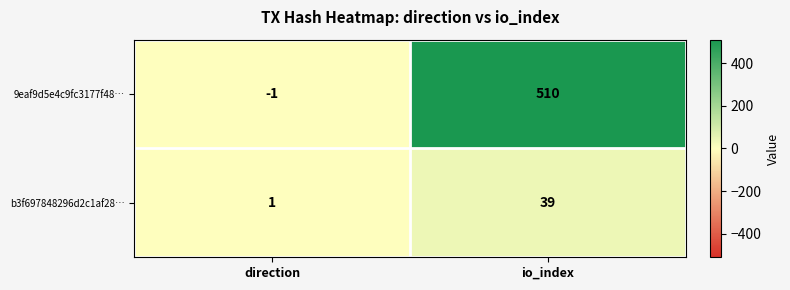

List the labels in order of 9eaf9d5e4c9fc3177f48… value, smallest first.

direction, io_index